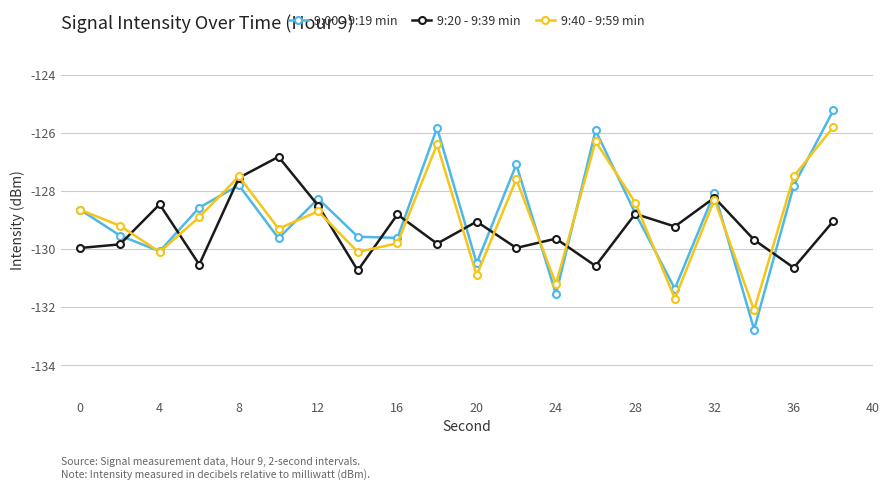

How many data points in 9:40 - 9:59 min are above -128?

6